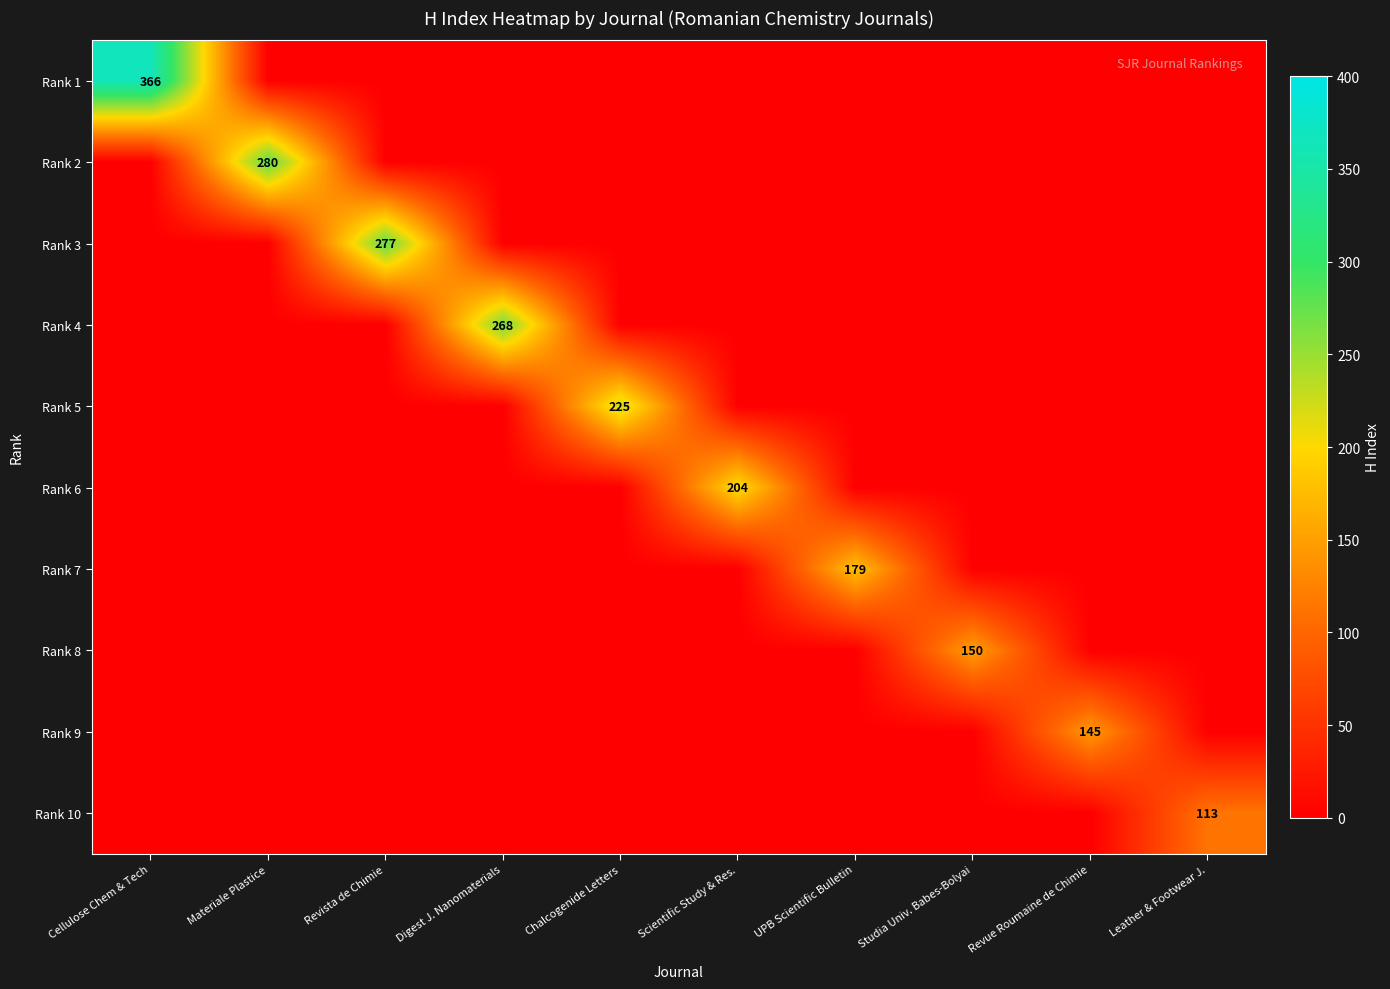

Rank the series by their maximum value, from lowest to highest.

Rank 10, Rank 9, Rank 8, Rank 7, Rank 6, Rank 5, Rank 4, Rank 3, Rank 2, Rank 1